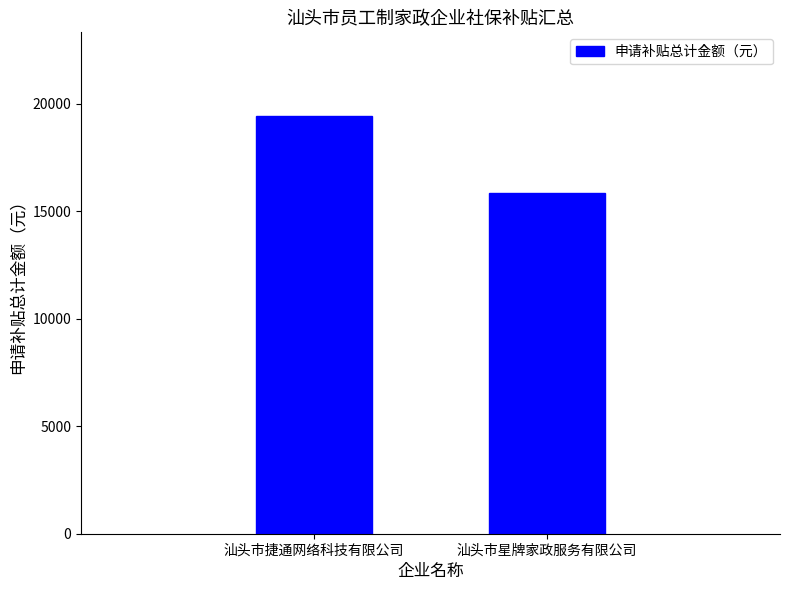

What is the difference between the maximum and minimum values?

3602.1